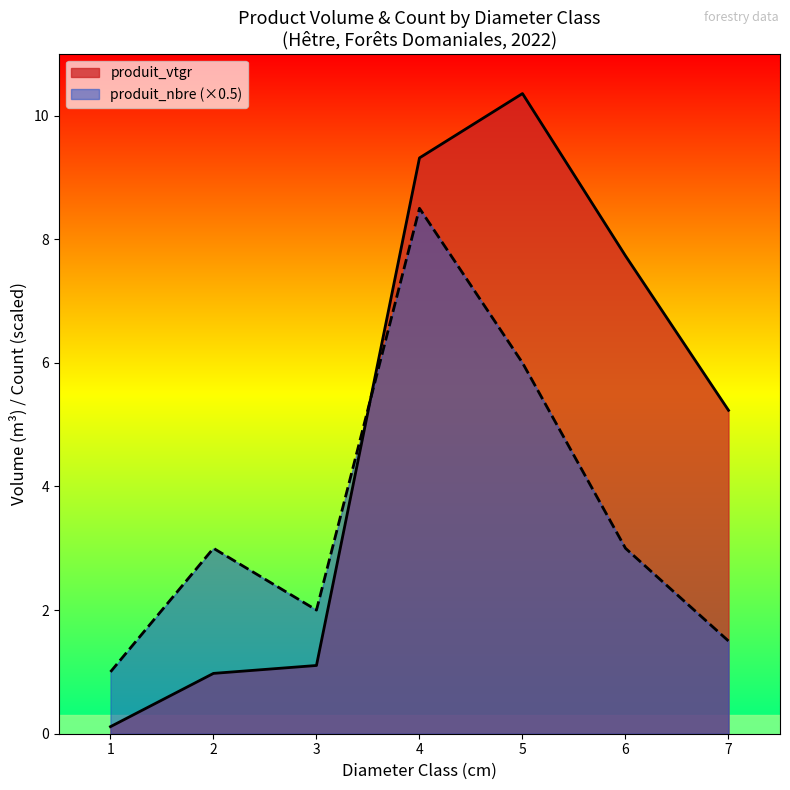

Read the produit_vtgr value at 1.

0.1